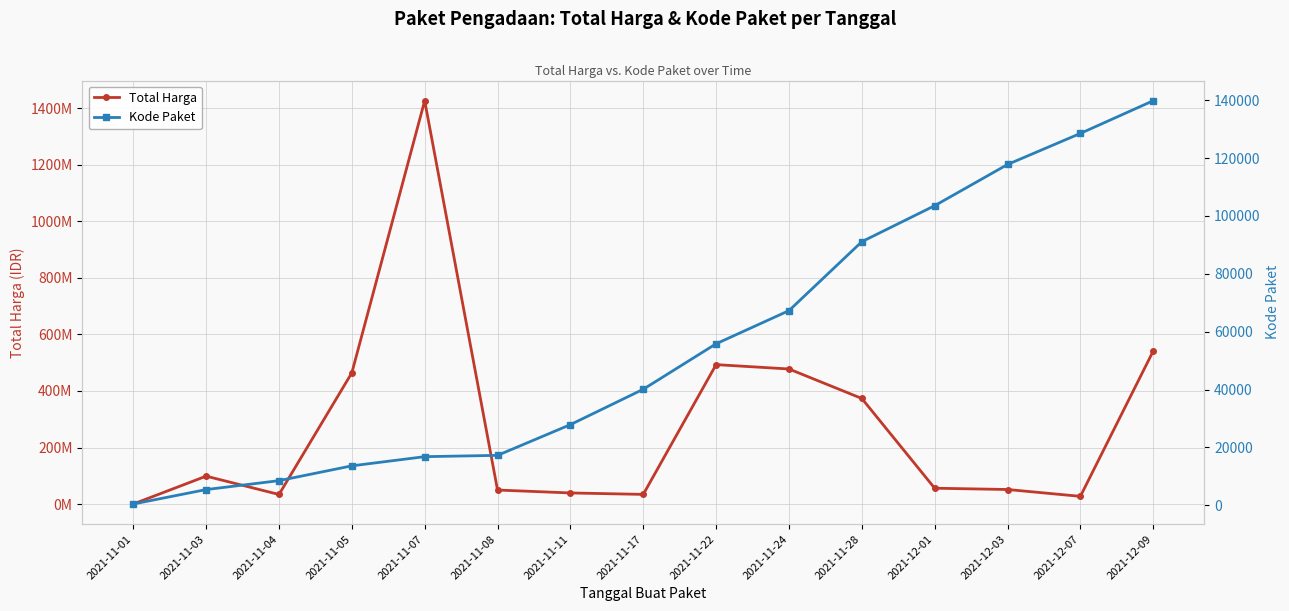

Reading left to right, list all the values displayed in this chart.

Total Harga: 333600	98772570	34000000	464002100	1425867900	49730040	39440000	34292000	493000000	477600000	373404000	56152800	51601000	27412000	541071000
Kode Paket: 464	5449	8530	13652	16823	17272	27891	40112	55826	67279	91101	103541	117783	128516	139817